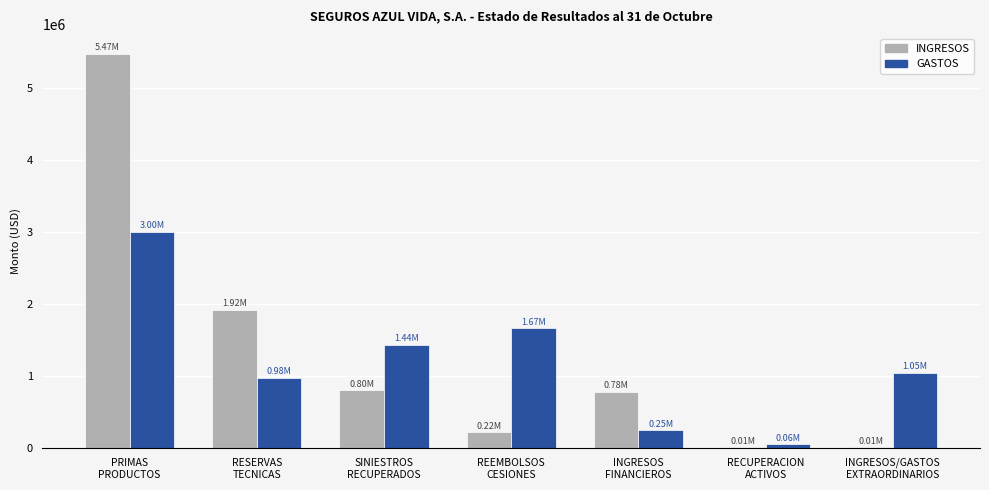

What is the sum of the INGRESOS values at INGRESOS
FINANCIEROS and INGRESOS/GASTOS
EXTRAORDINARIOS?

796264.8